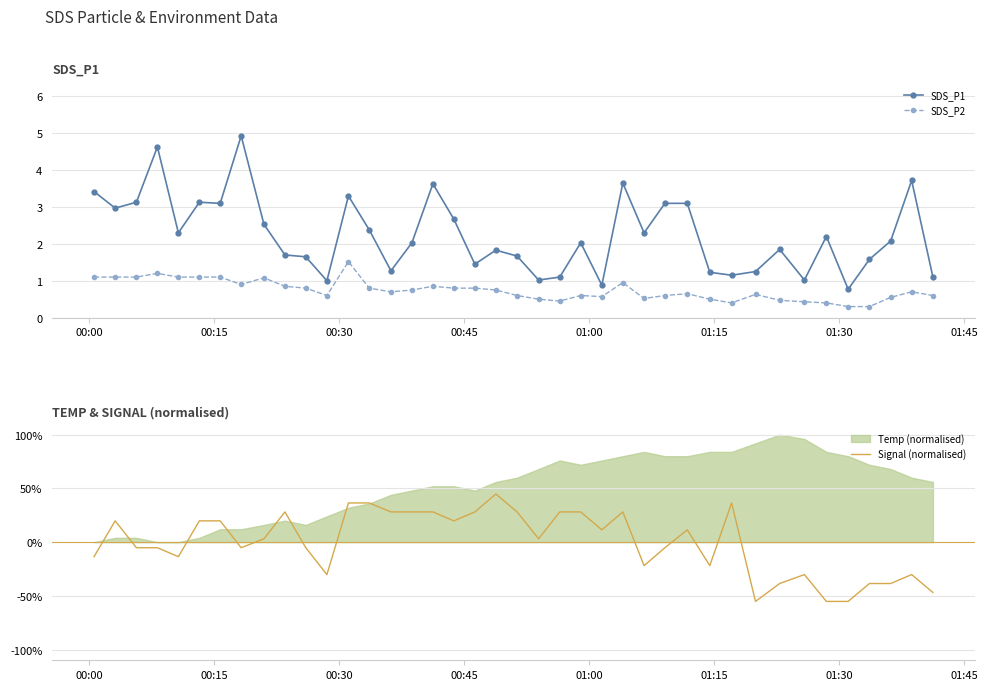

What is the value of the SDS_P2 point at the 38th from the left?

0.6